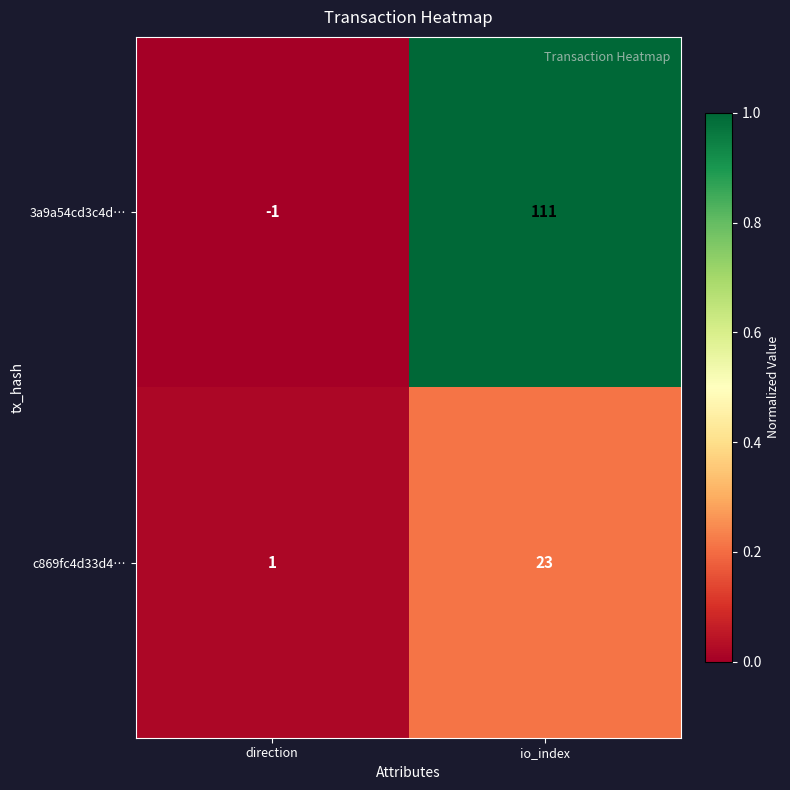

What is the difference between the maximum and minimum values in the c869fc4d33d4… series?

22